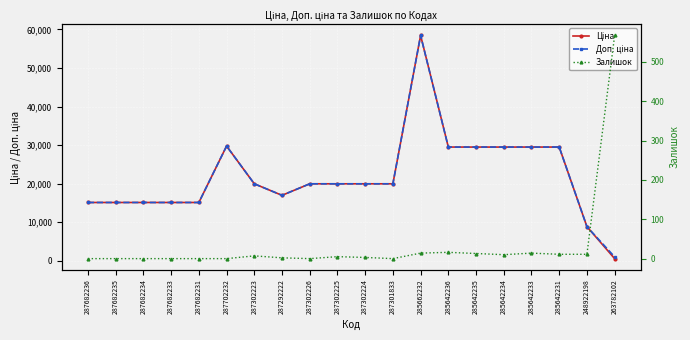

The Ціна series shows 19884.4 at 287682236. True or false?

False